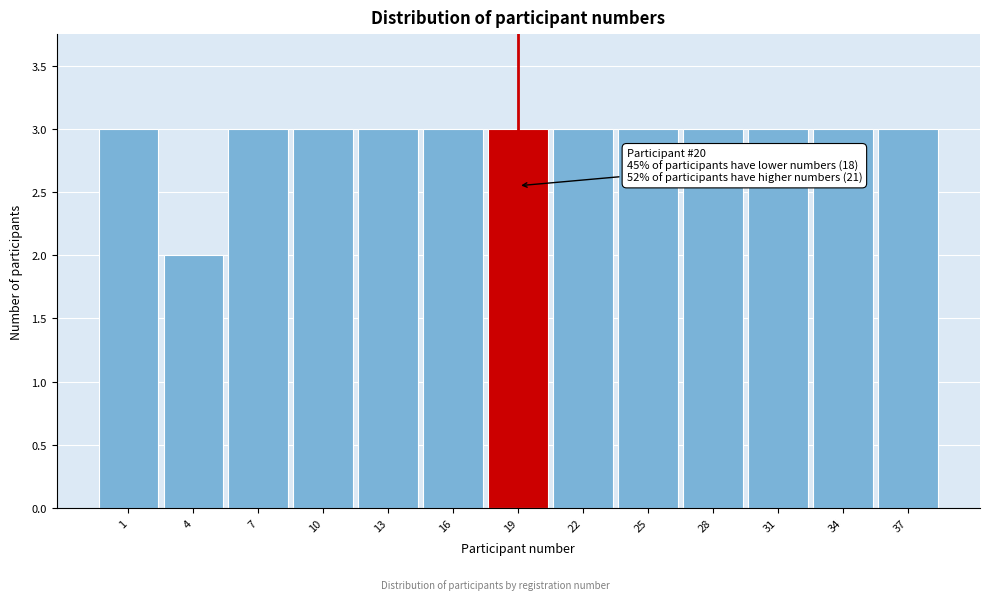

Reading left to right, extract all data points from this chart.

3	2	3	3	3	3	3	3	3	3	3	3	3